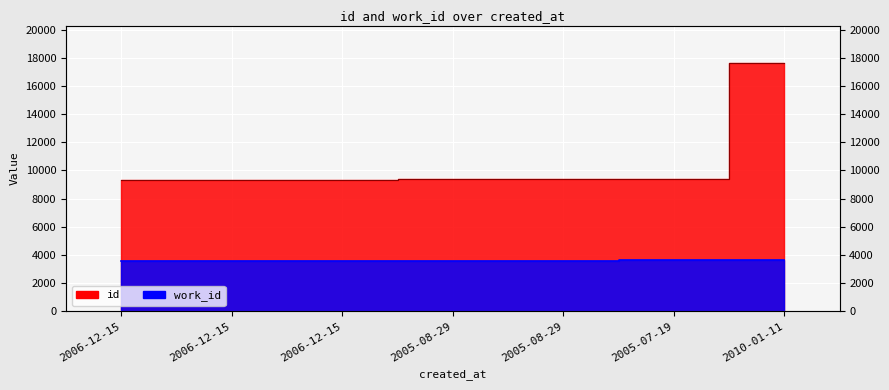

Between 2005-08-29 and 2006-12-15, which is larger?

2005-08-29